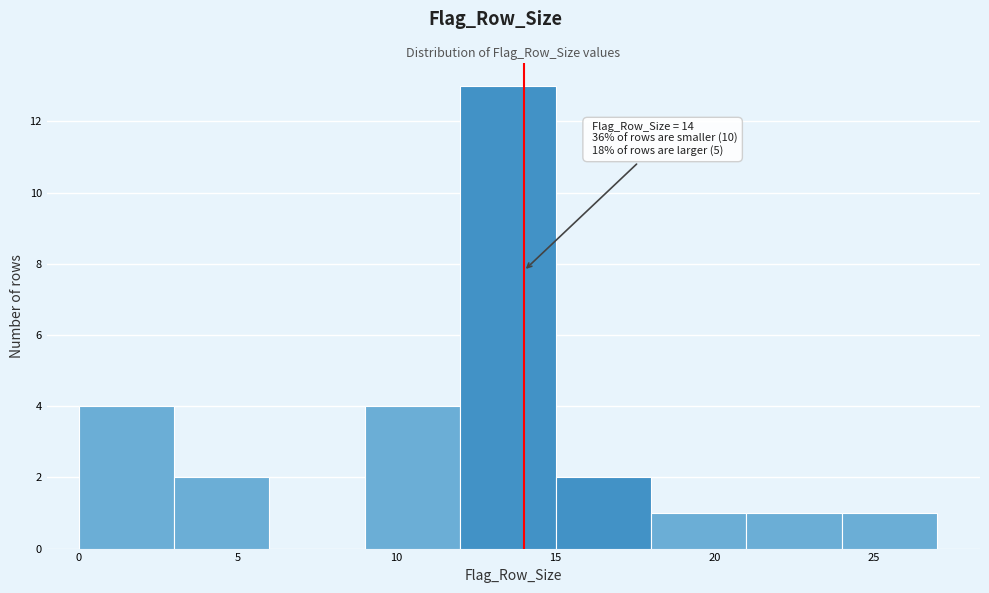

Over which range of the x-axis is the bar tallest?

12 to 15